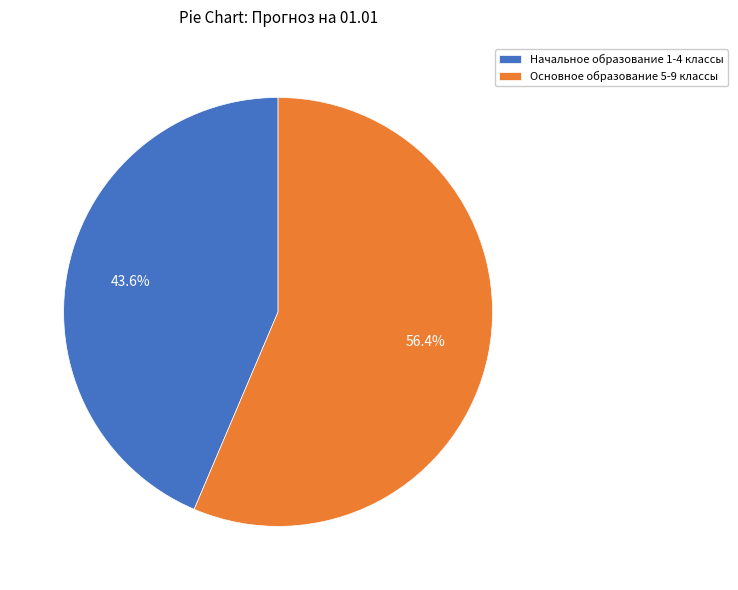

Which slice represents more than half of the pie?

Основное образование 5-9 классы